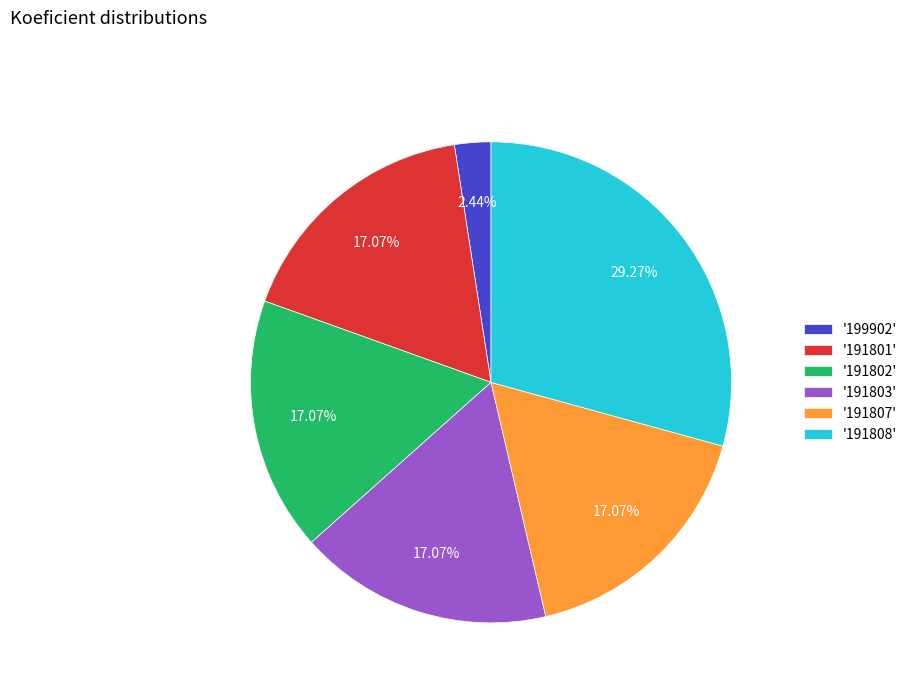

Is there a majority slice in this chart?

No